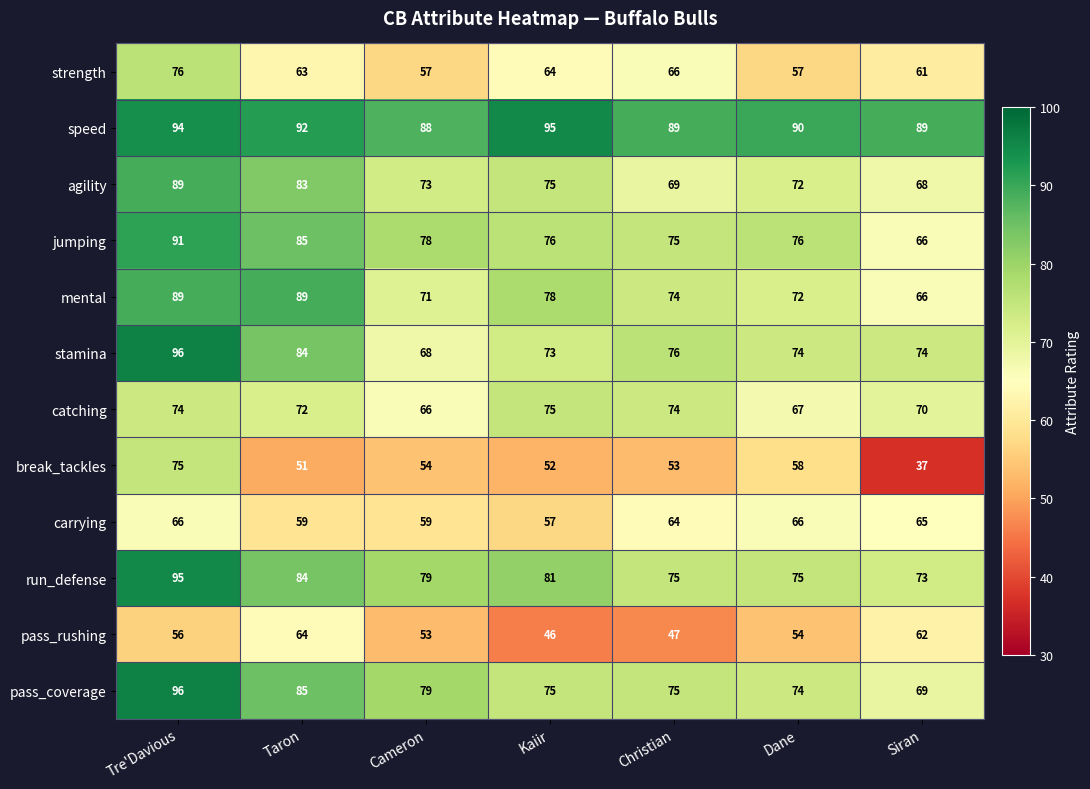

The stamina series shows 43 at Kaiir. True or false?

False